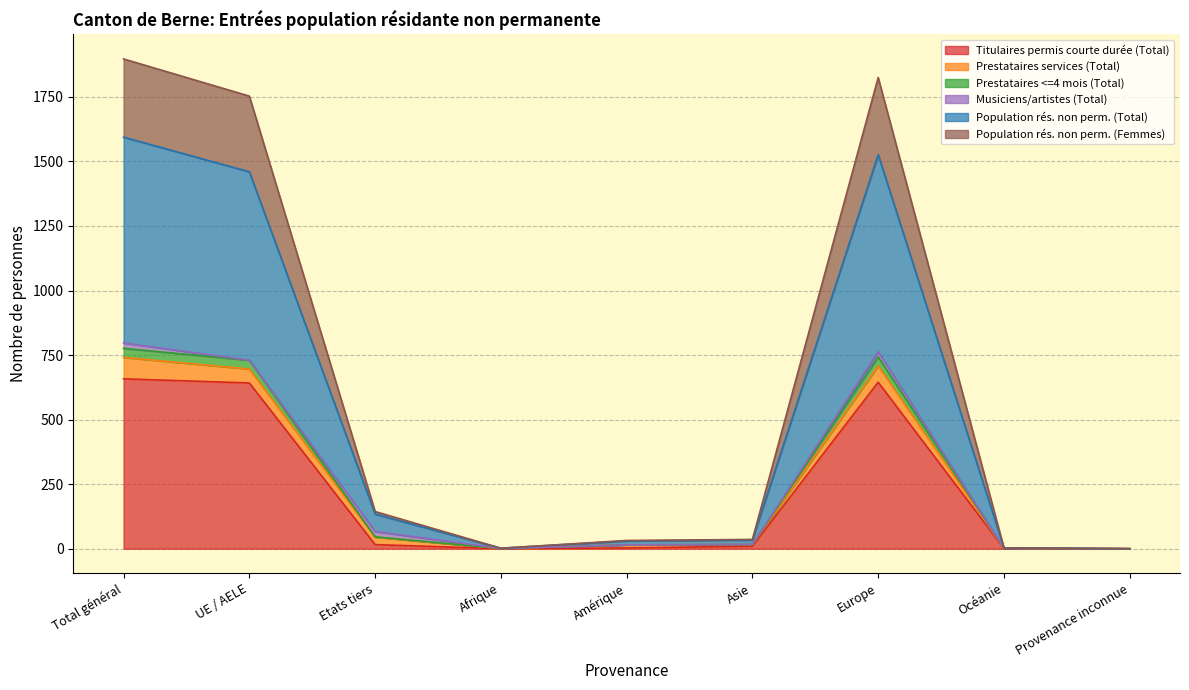

Is it true that Titulaires permis courte durée (Total) equals 0 at Afrique?

True